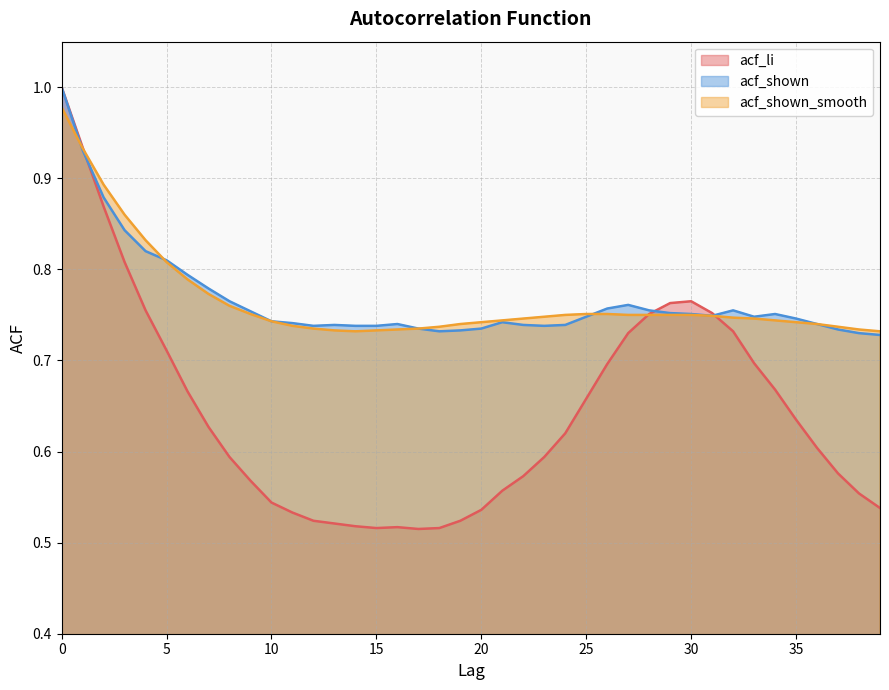

At 30, list the series in order from smallest to largest.

acf_shown_smooth, acf_shown, acf_li